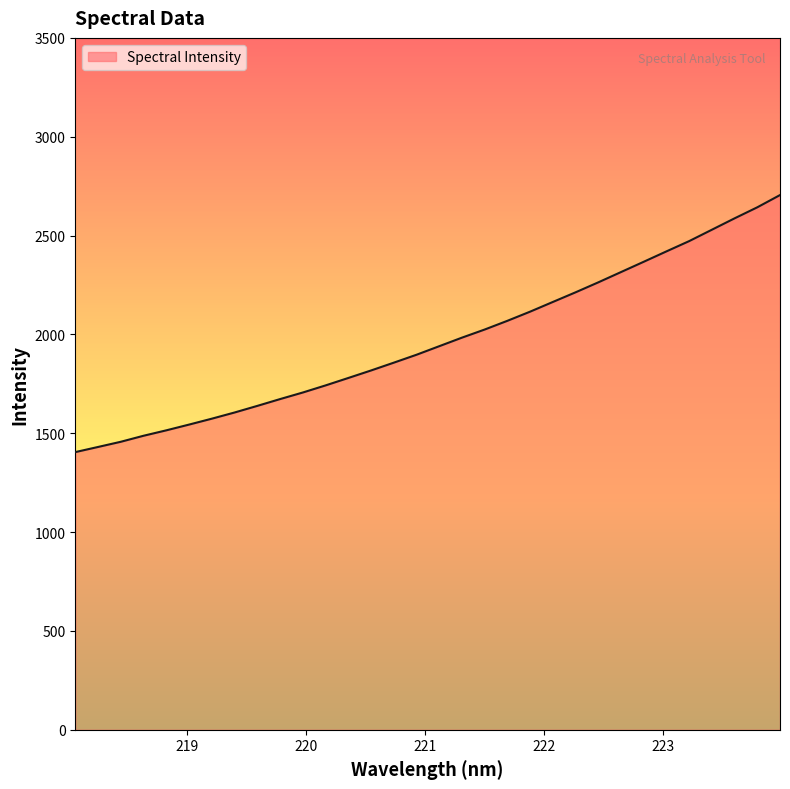

What is the minimum value shown in the chart?

1404.6